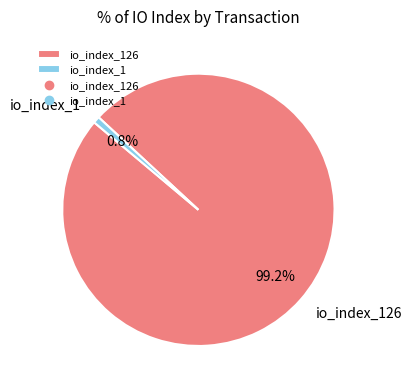

True or false: io_index_1 accounts for 1% of the total.

True